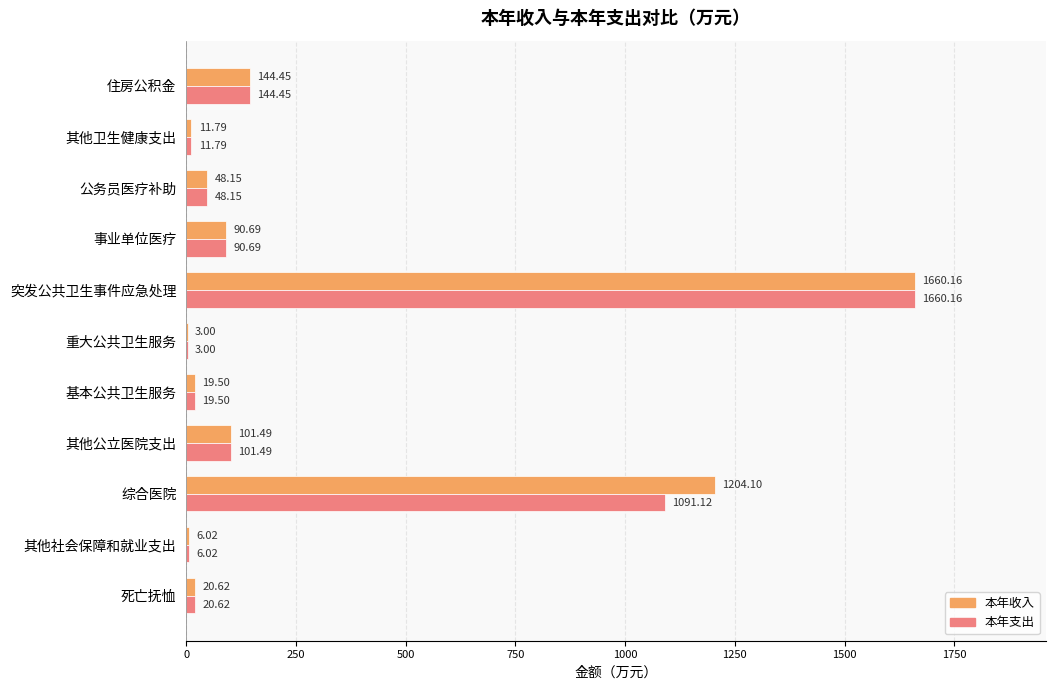

What is the sum of all 本年支出 values?

3197.0